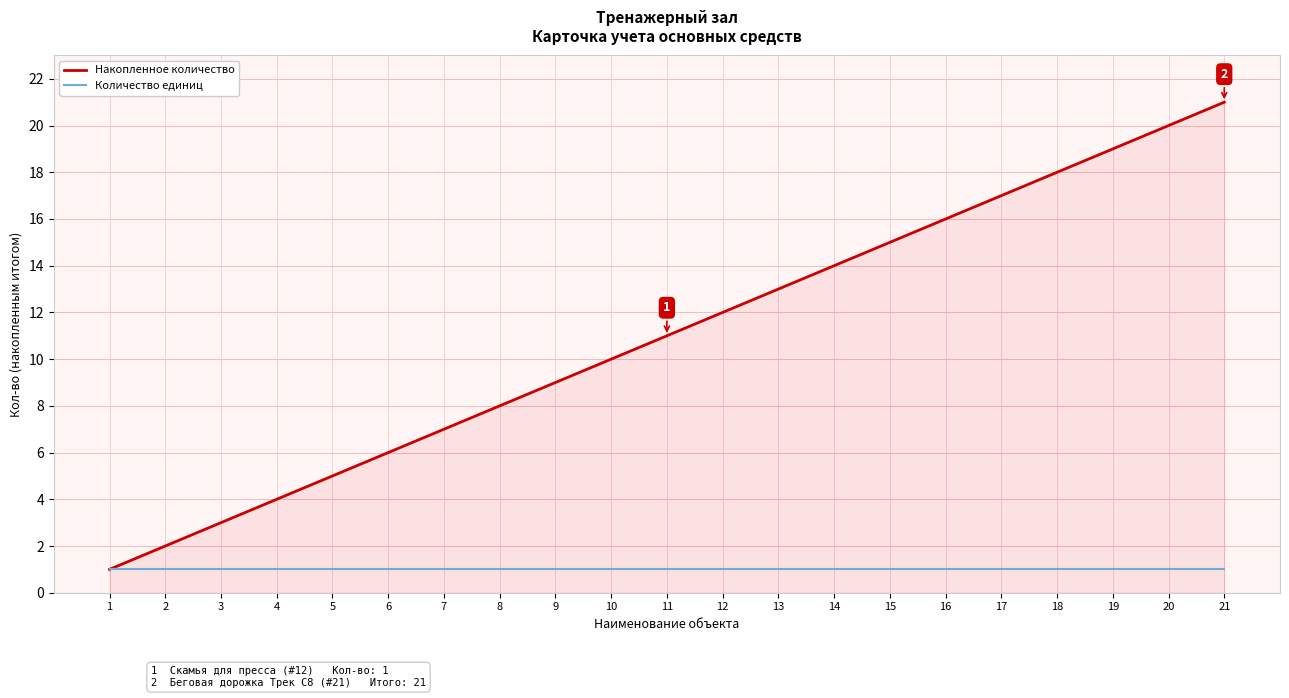

Which category has the highest value across all series?

21